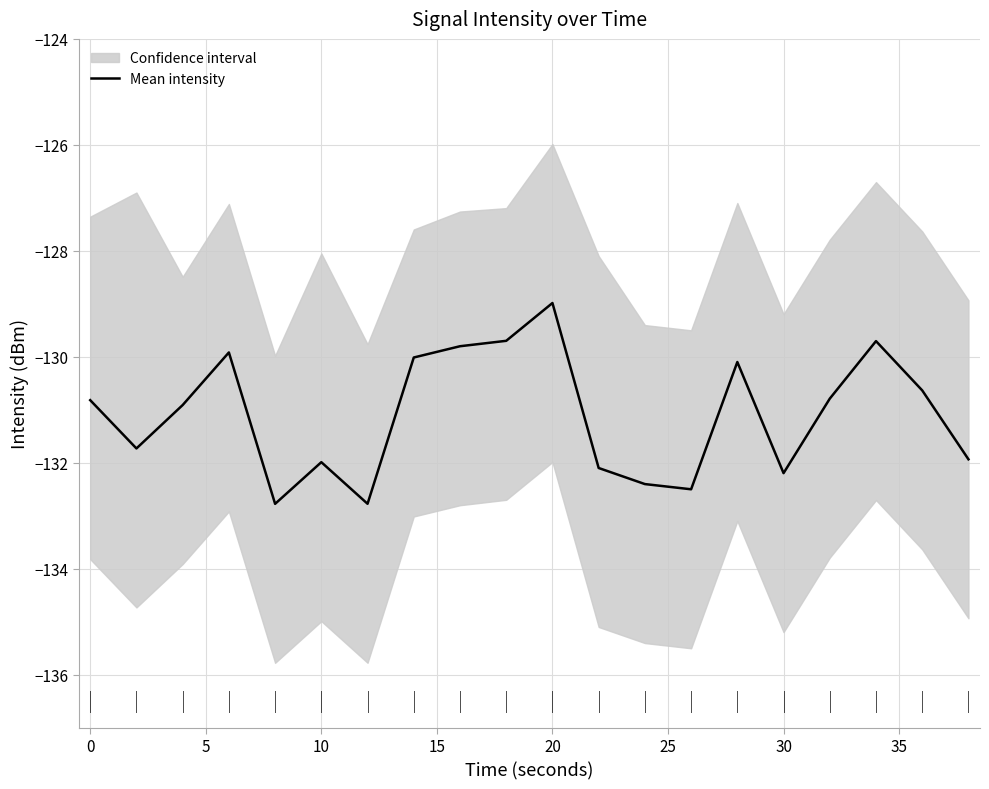

The Mean intensity series shows -41.8 at 0. True or false?

False